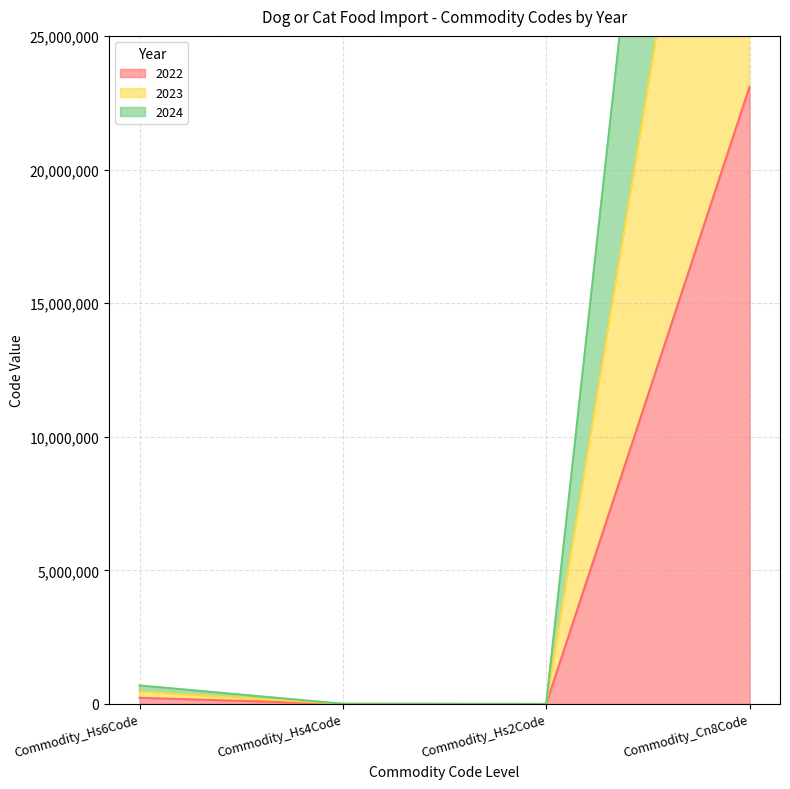

What is the difference between the highest and lowest values at Commodity_Cn8Code?

46182180